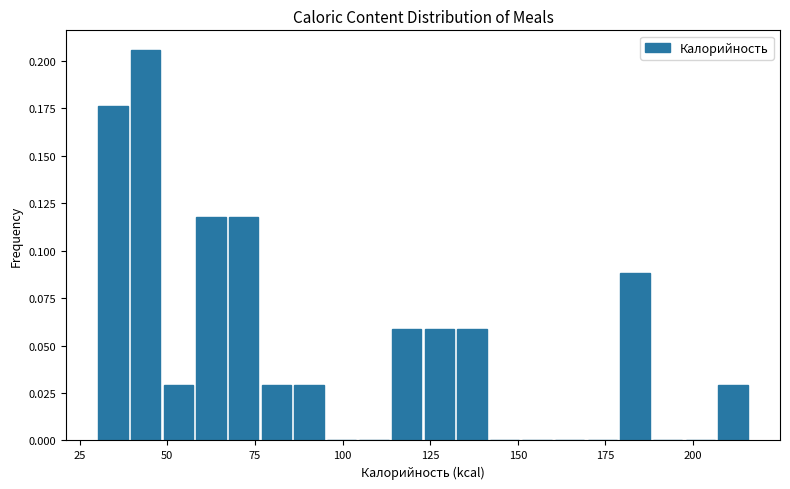

Read against the x-axis, roughly where is the centre of the tallest bar?

45